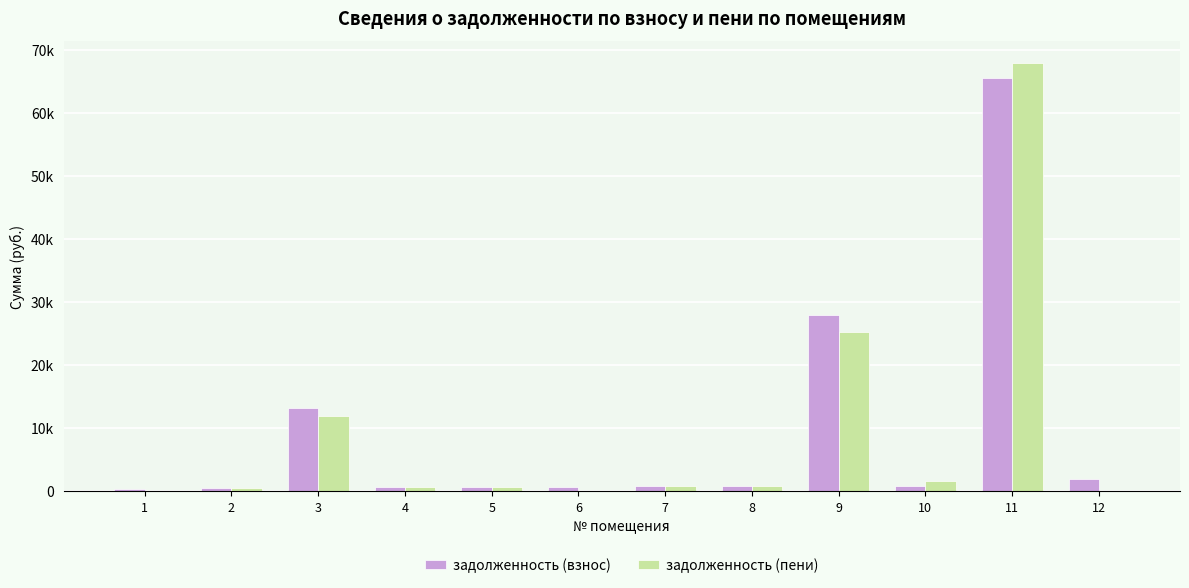

Does the chart contain stacked bars?

No